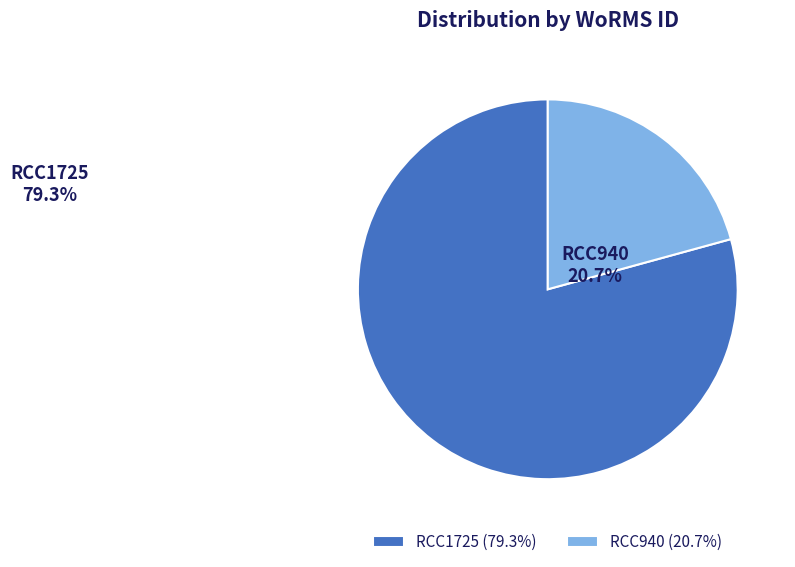

Between RCC940 and RCC1725, which is larger?

RCC1725